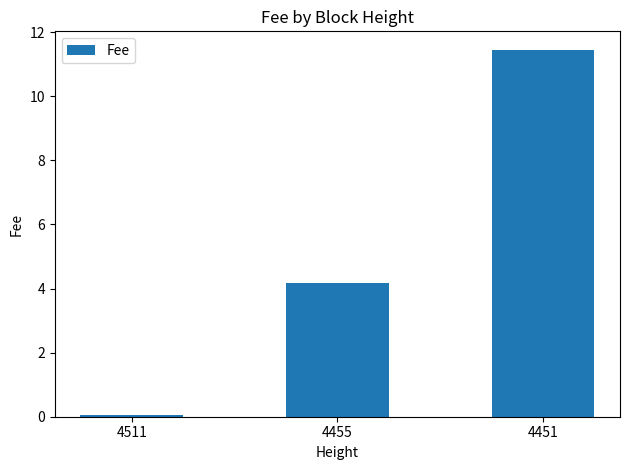

Between 4511 and 4451, which is larger?

4451